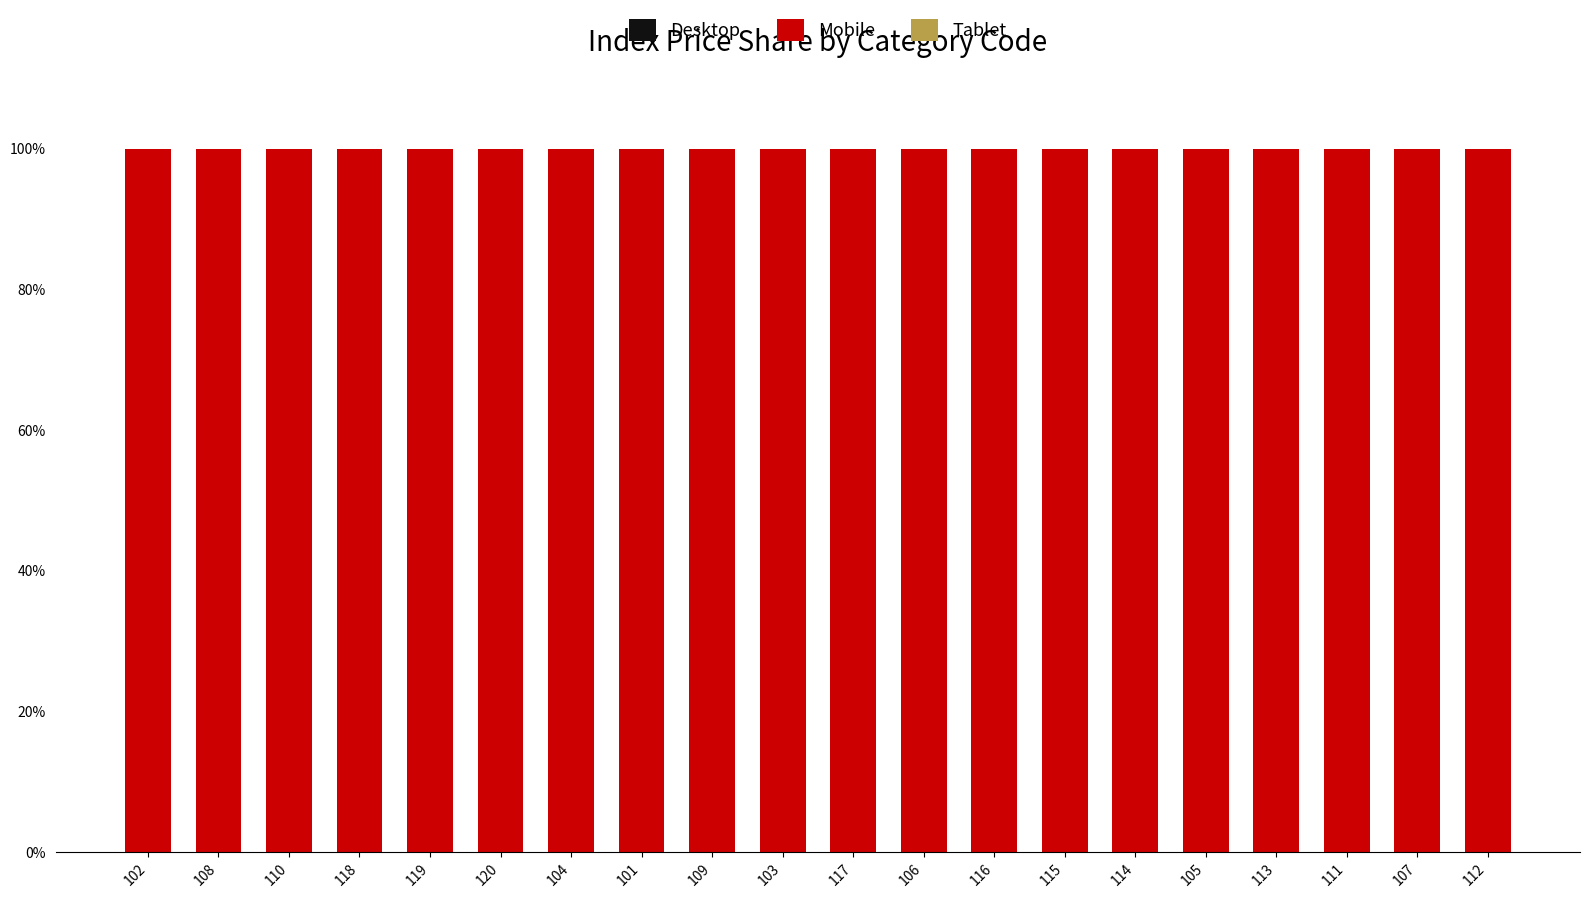

How many distinct data groups are displayed?

3